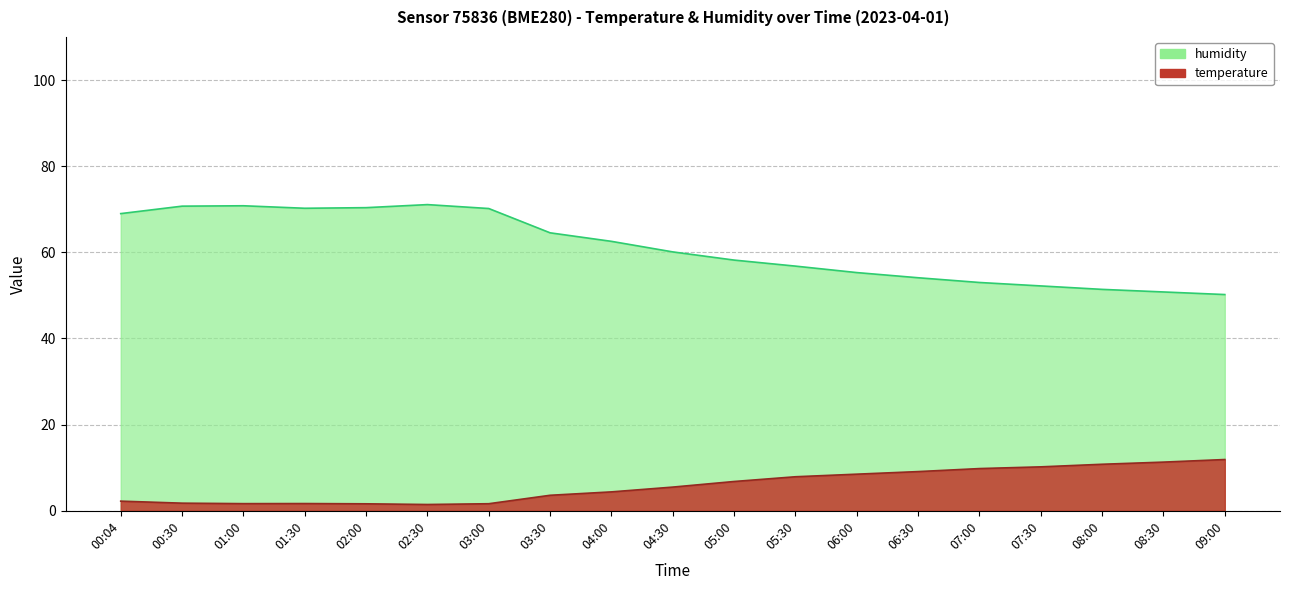

What is the value of the temperature point at the 1st from the left?

2.2